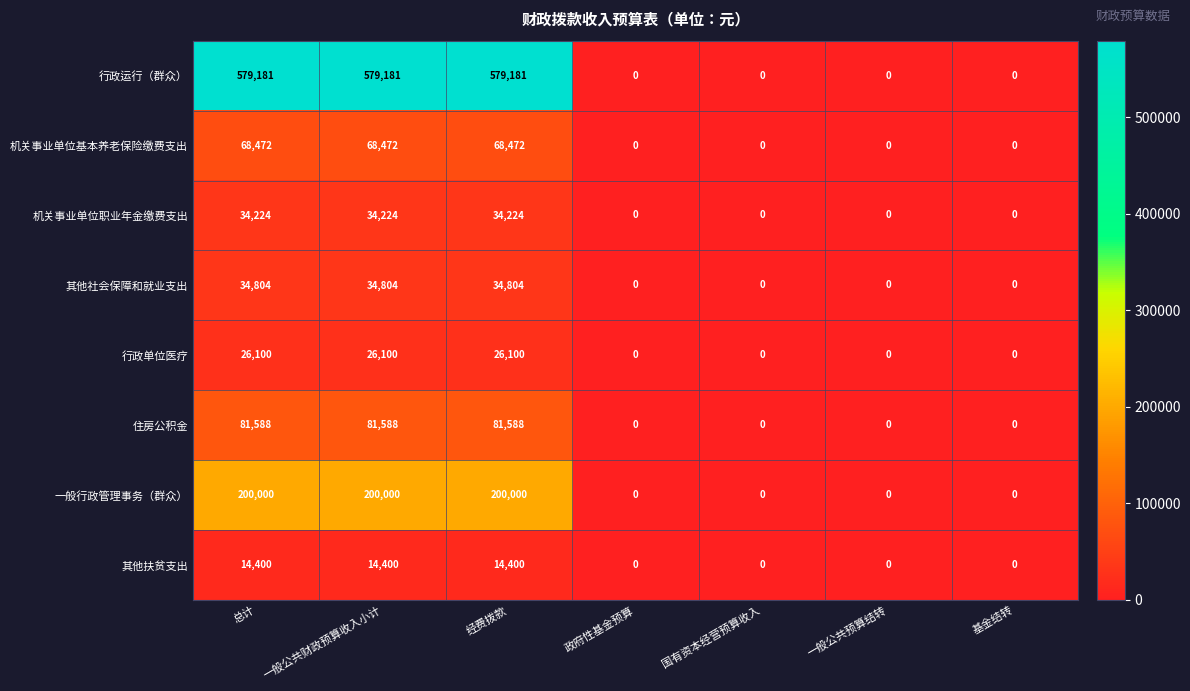

List the series in order of their peak value, highest first.

行政运行（群众）, 一般行政管理事务（群众）, 住房公积金, 机关事业单位基本养老保险缴费支出, 其他社会保障和就业支出, 机关事业单位职业年金缴费支出, 行政单位医疗, 其他扶贫支出